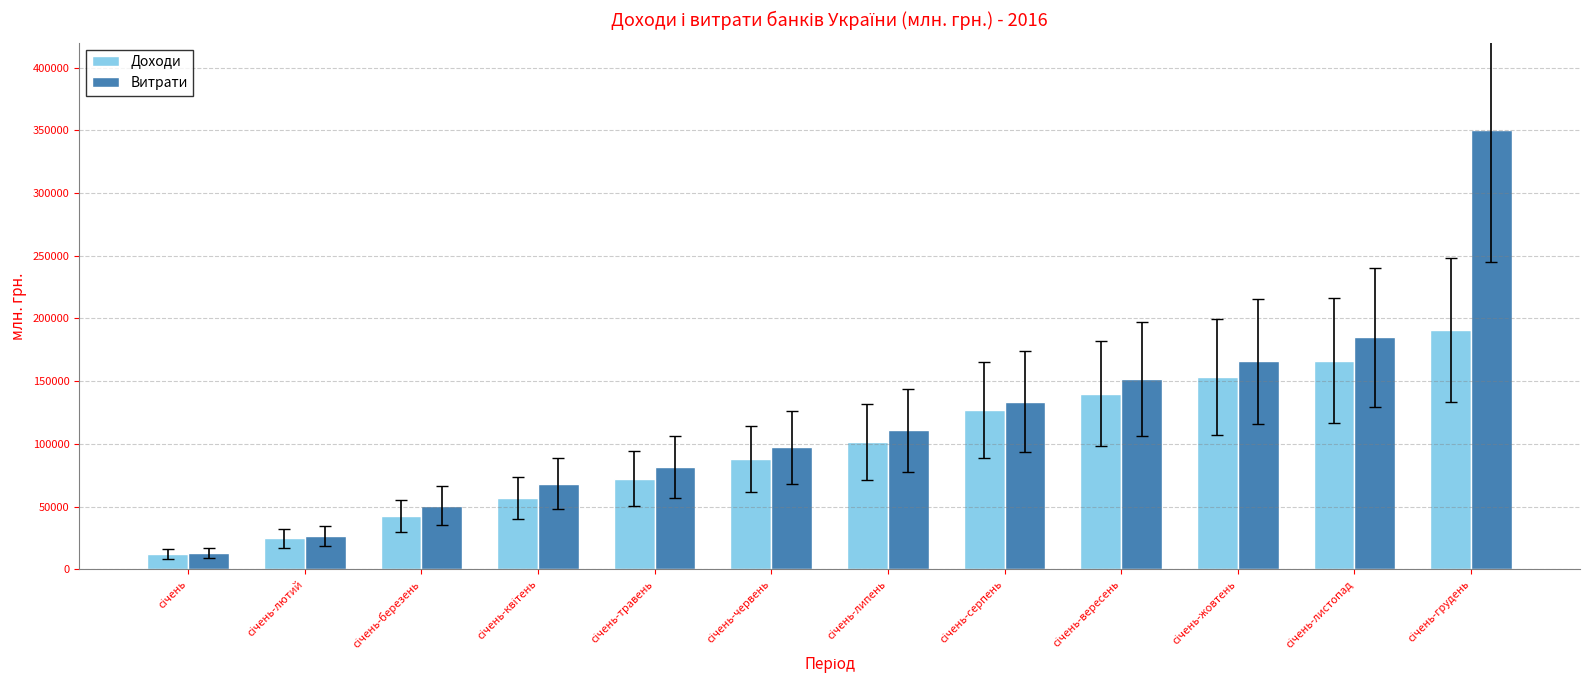

List the series in order of their overall mean, lowest first.

Доходи, Витрати